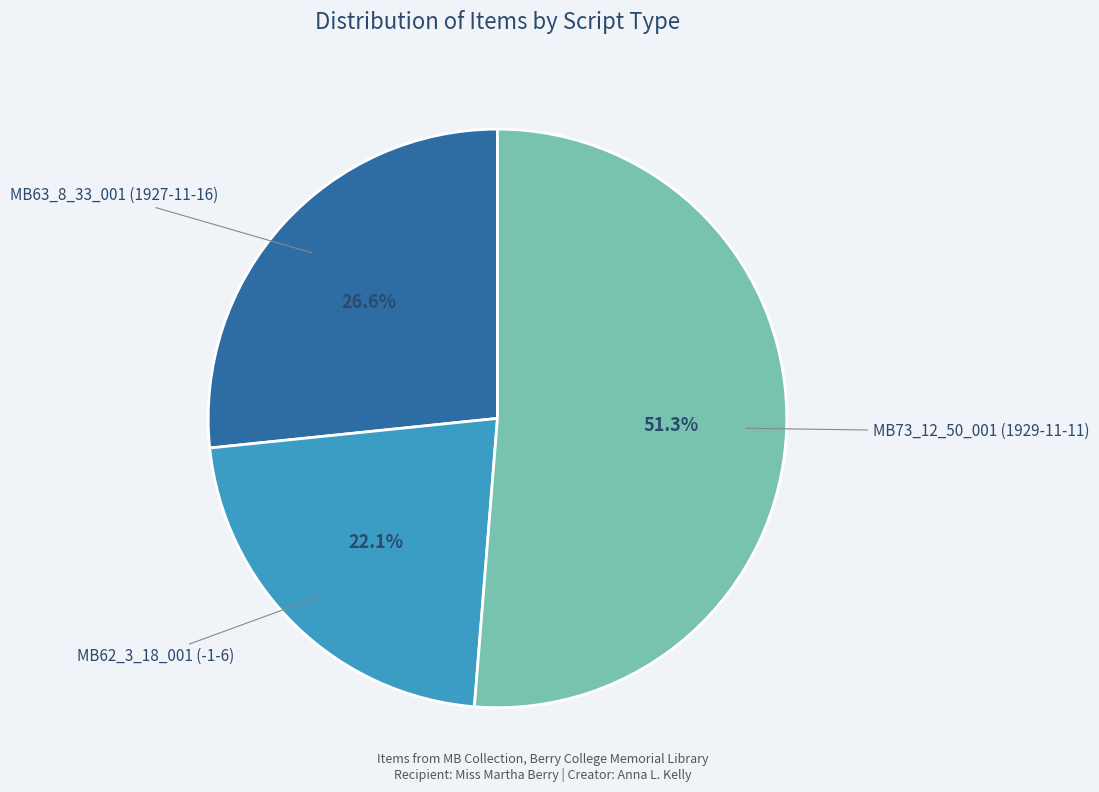

Does MB62_3_18_001 (-1-6) account for over 50% of the chart?

No